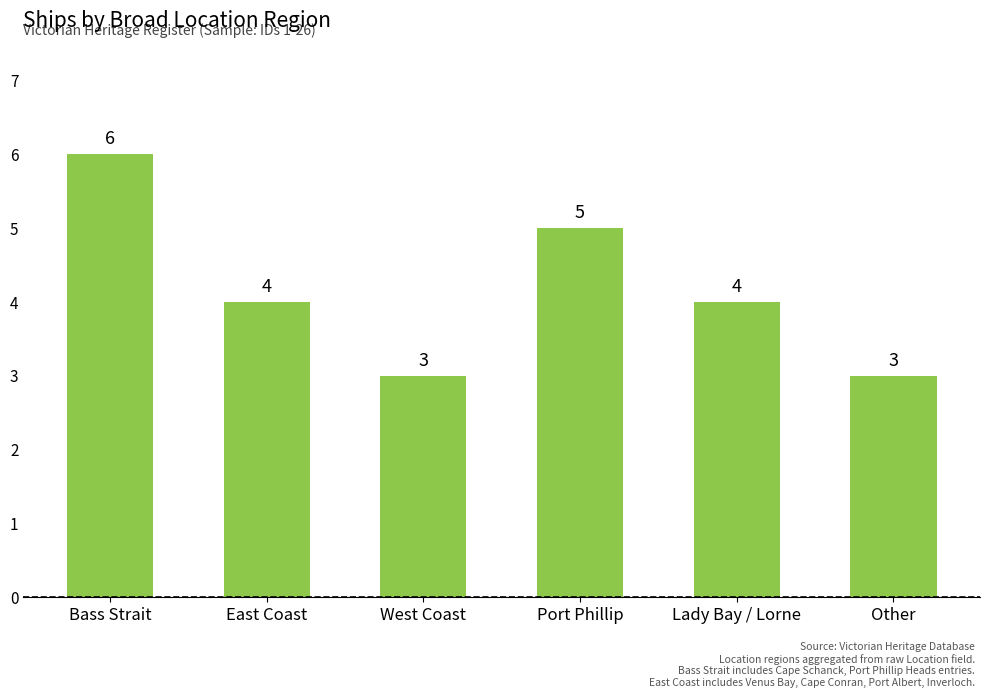

The chart shows a value of 2 at Other. True or false?

False